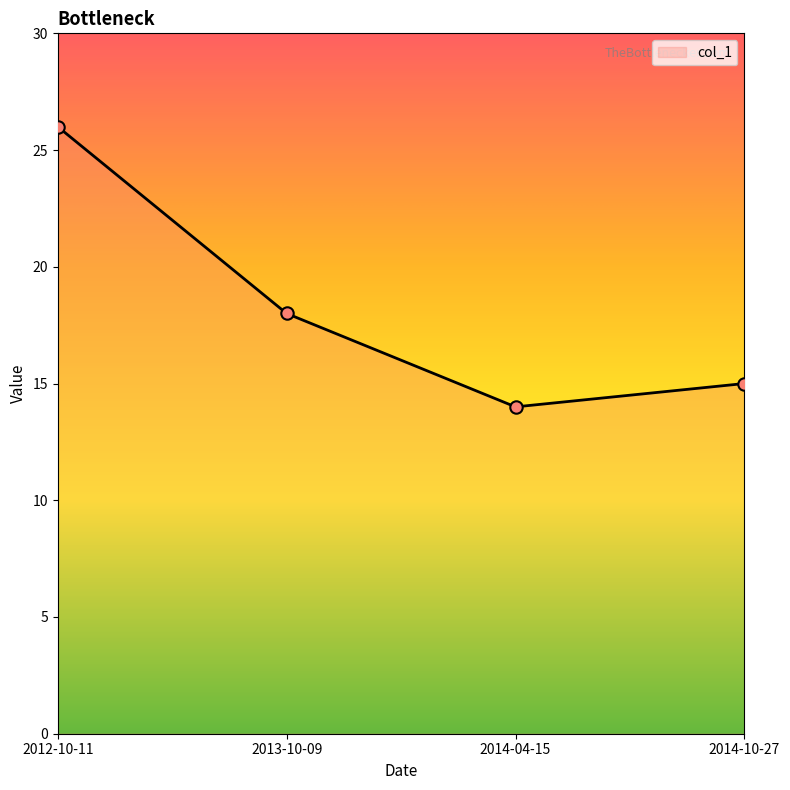

Approximately how many times larger is the value at 2012-10-11 compared to 2014-04-15?

1.9